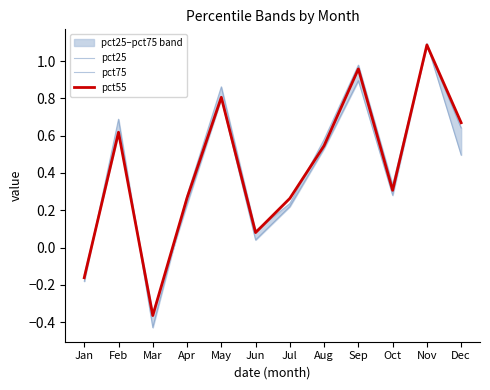

How many data points in pct55 are above 0?

10